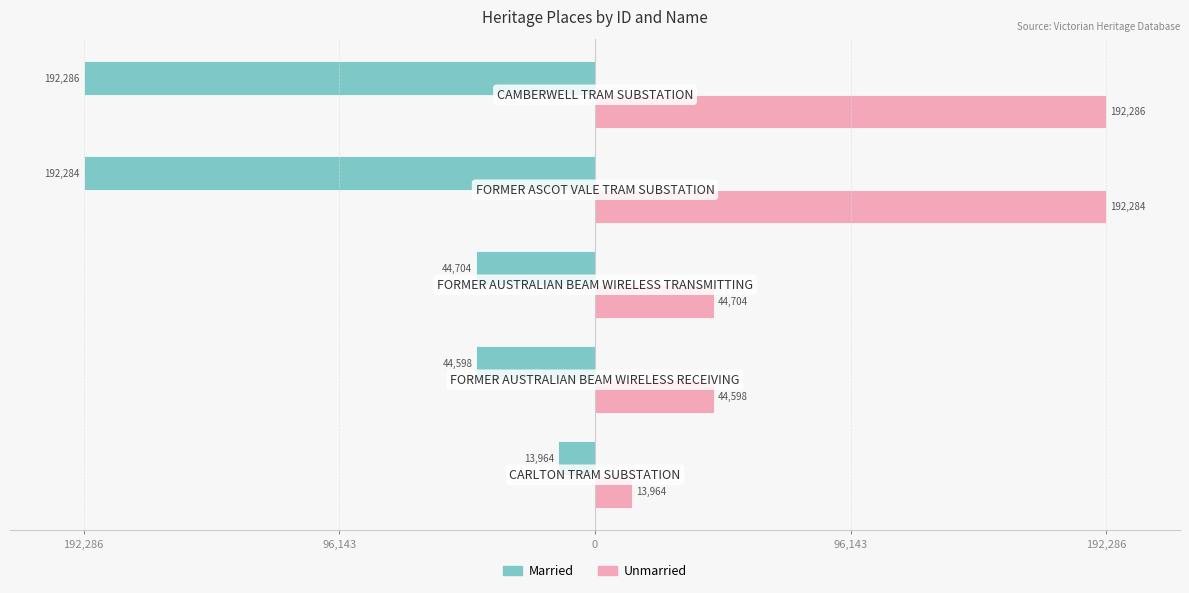

Reading left to right, what are all the values shown in this chart?

Married: 192,286=-13964	96,143=-44598	0=-44704	96,143=-192284	192,286=-192286
Unmarried: 192,286=13964	96,143=44598	0=44704	96,143=192284	192,286=192286